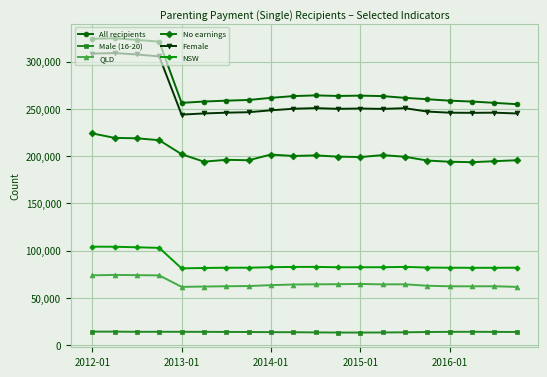

Does the chart have visible grid lines?

Yes